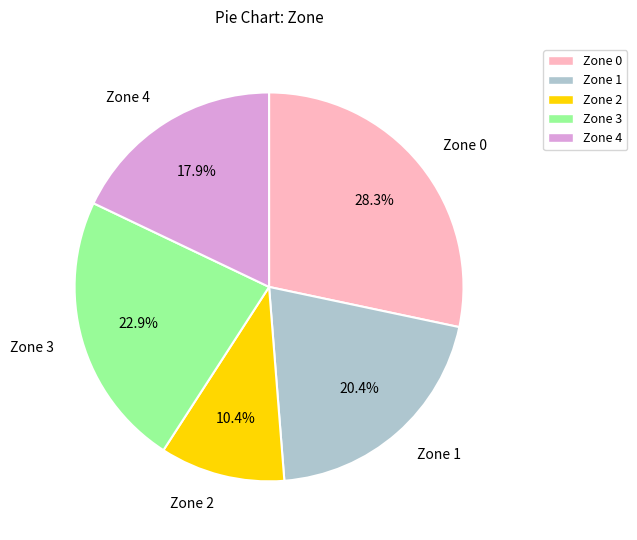

How many slices are in this pie chart?

5